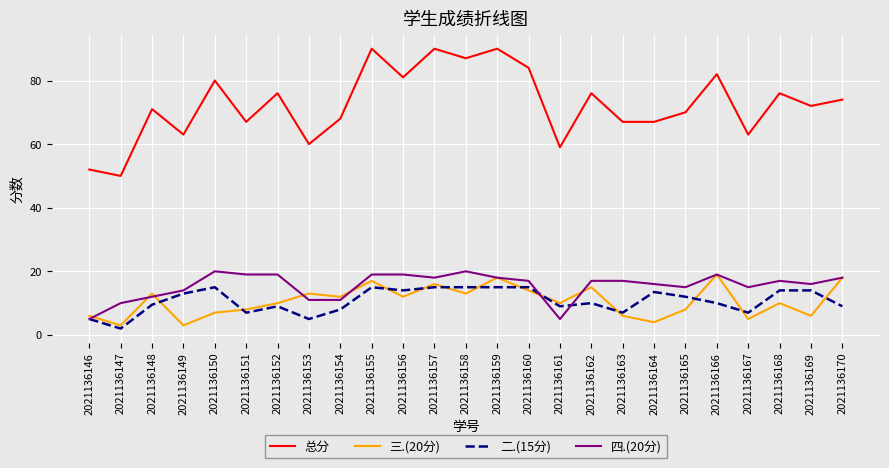

At how many categories does at least one series exceed 29?

25